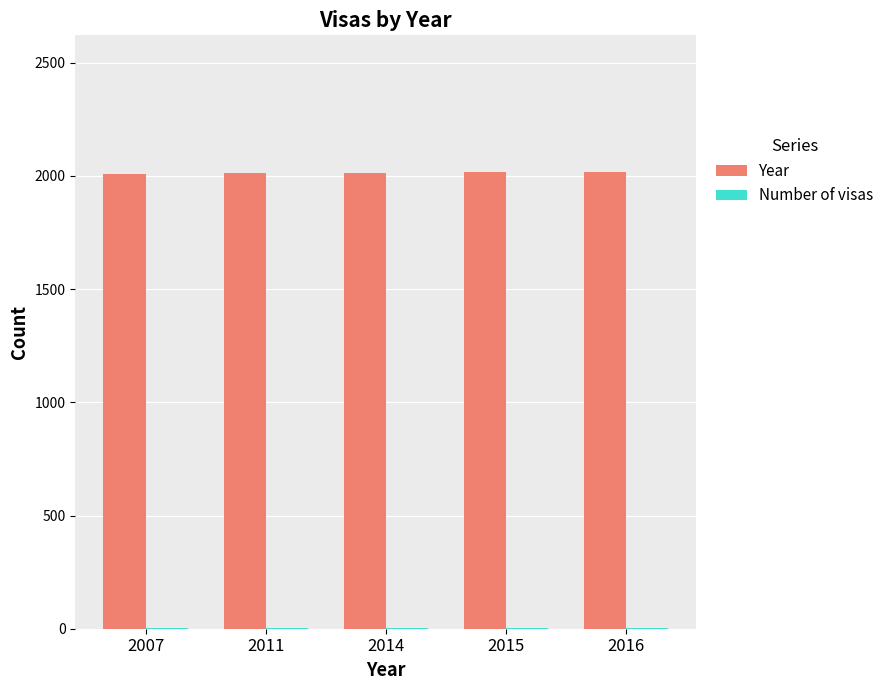

How many distinct data groups are displayed?

2